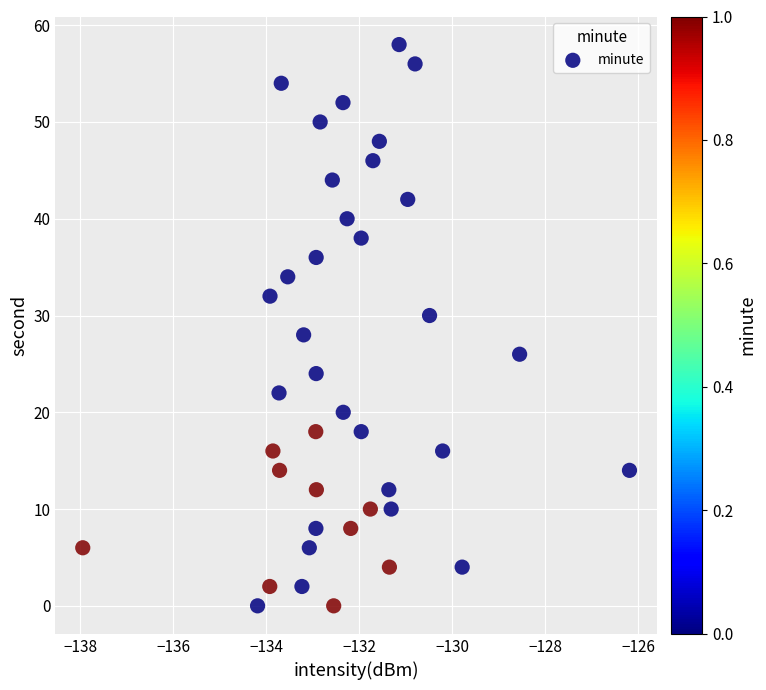

What is the range of Y values (max minus min)?

58